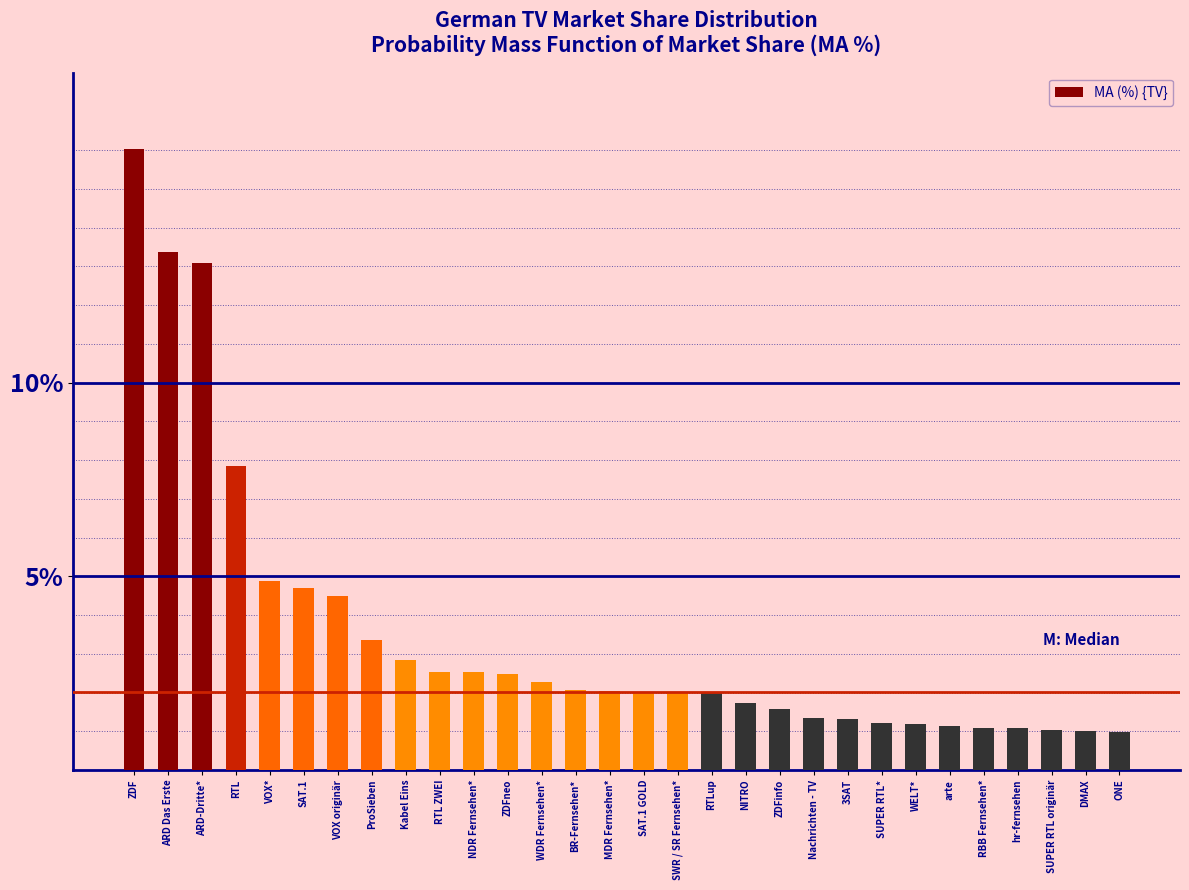

Between SUPER RTL originär and SAT.1, which is larger?

SAT.1